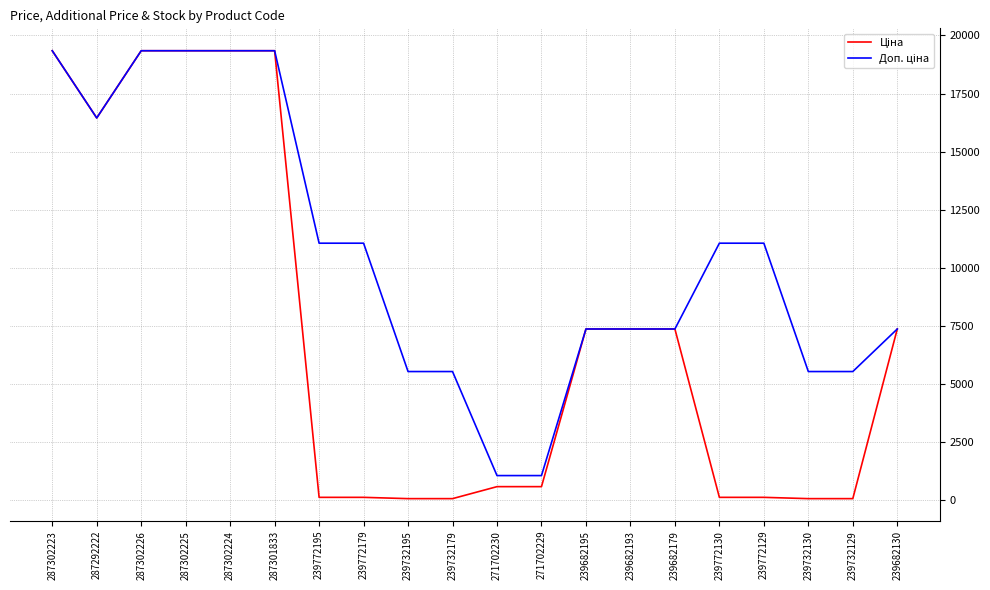

What is the greatest value displayed?

19343.1